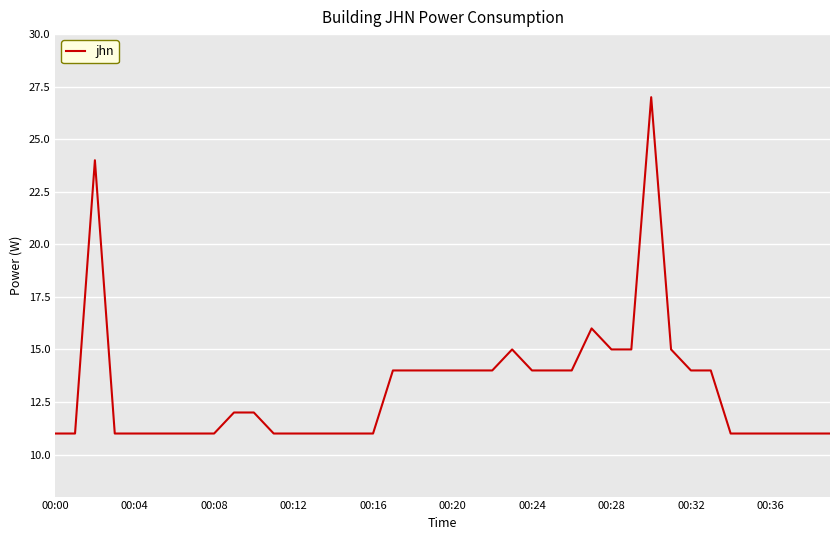

What is the difference between the maximum and minimum values?

16